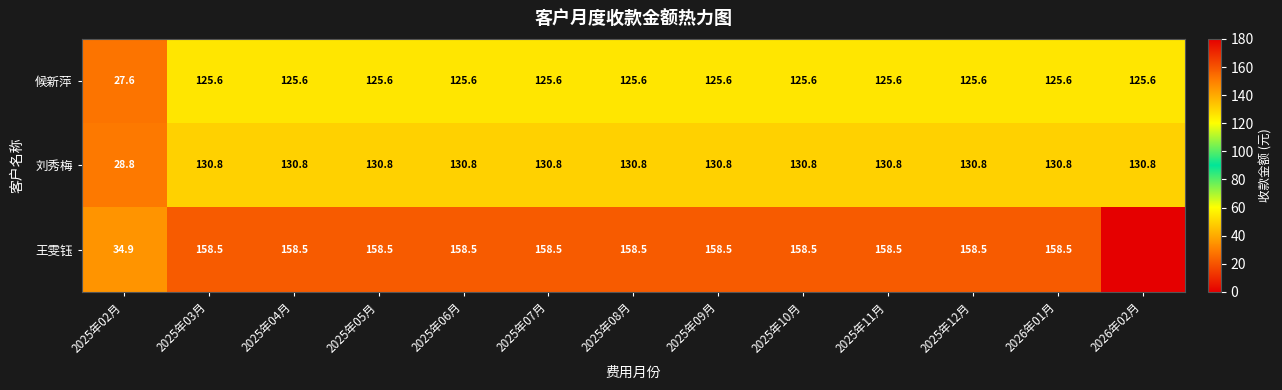

Where is 候新萍 nearest to the value 76?

2025年02月